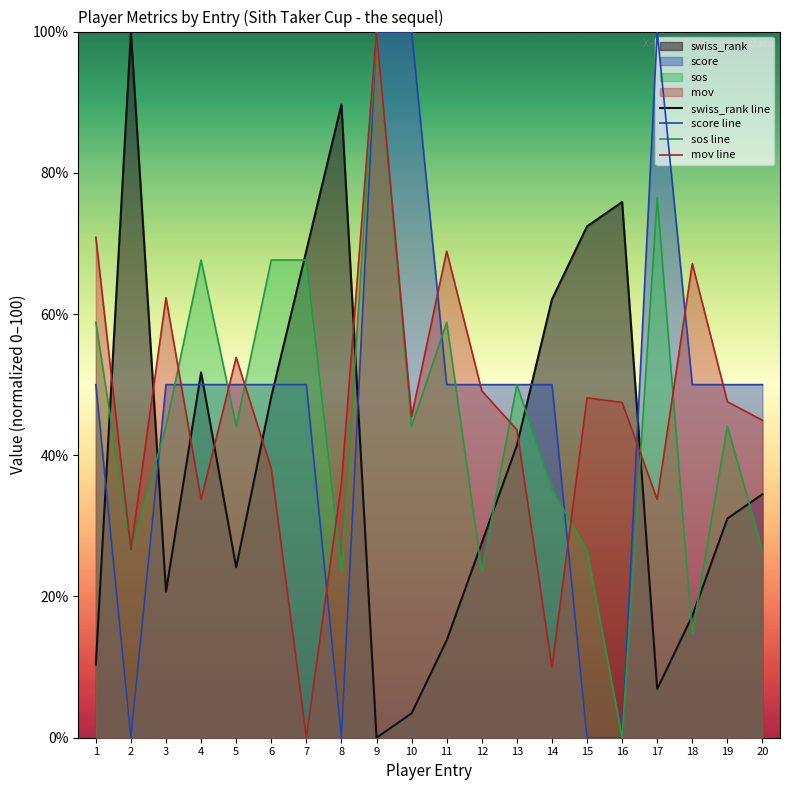

How many values in the sos line series are below 44?

8